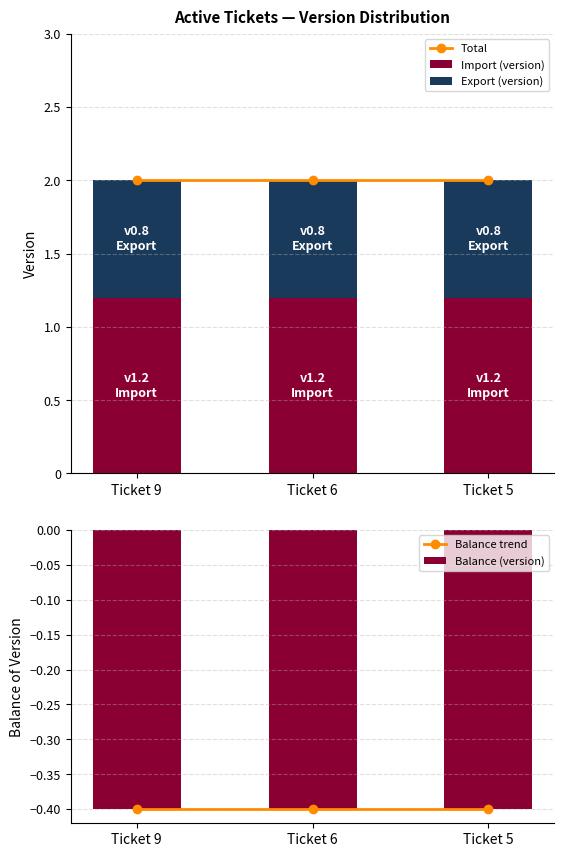

Is the value of Balance (version) at Ticket 5 greater than the value of Balance trend at Ticket 5?

No